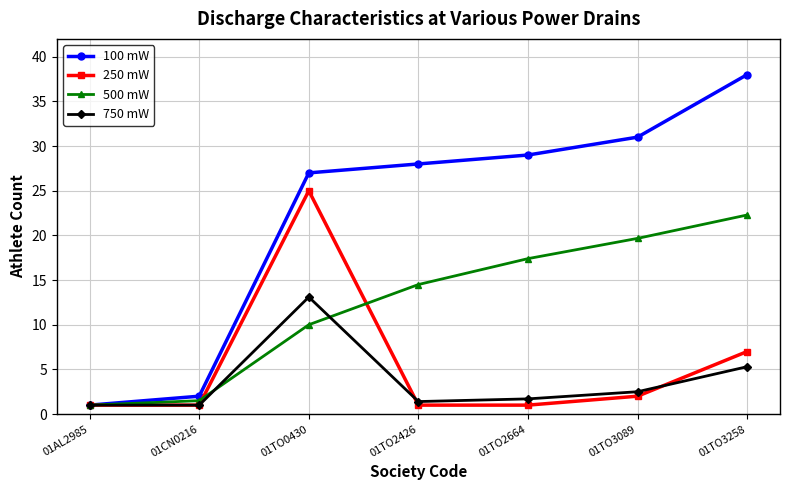

How many categories are shown in the chart?

7